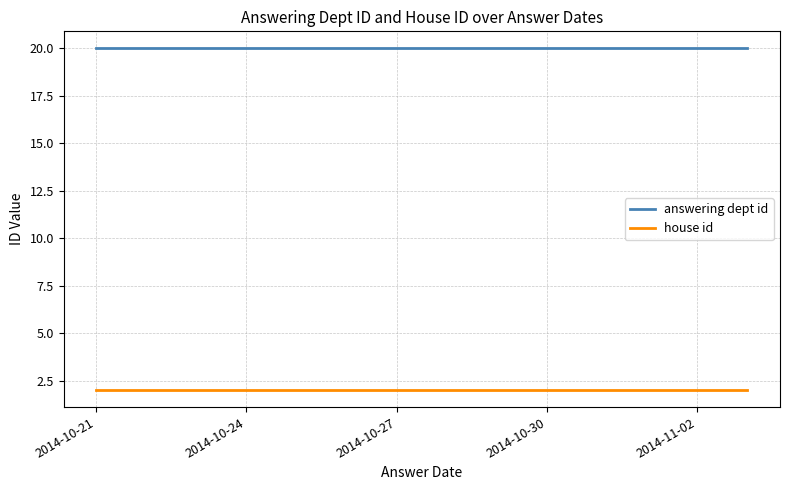

What is the sum of all house id values?

6